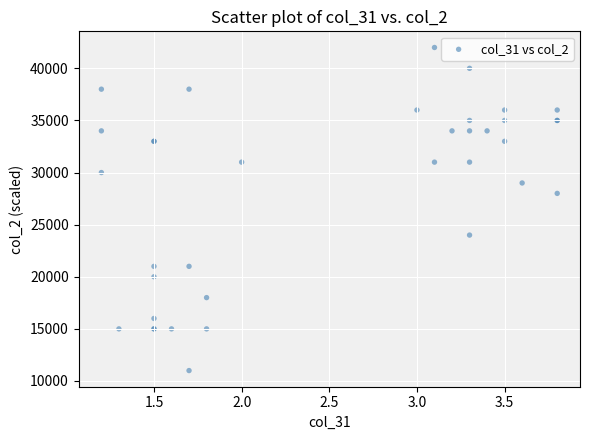

What Y value in the scatter plot is closest to 26500?

28000